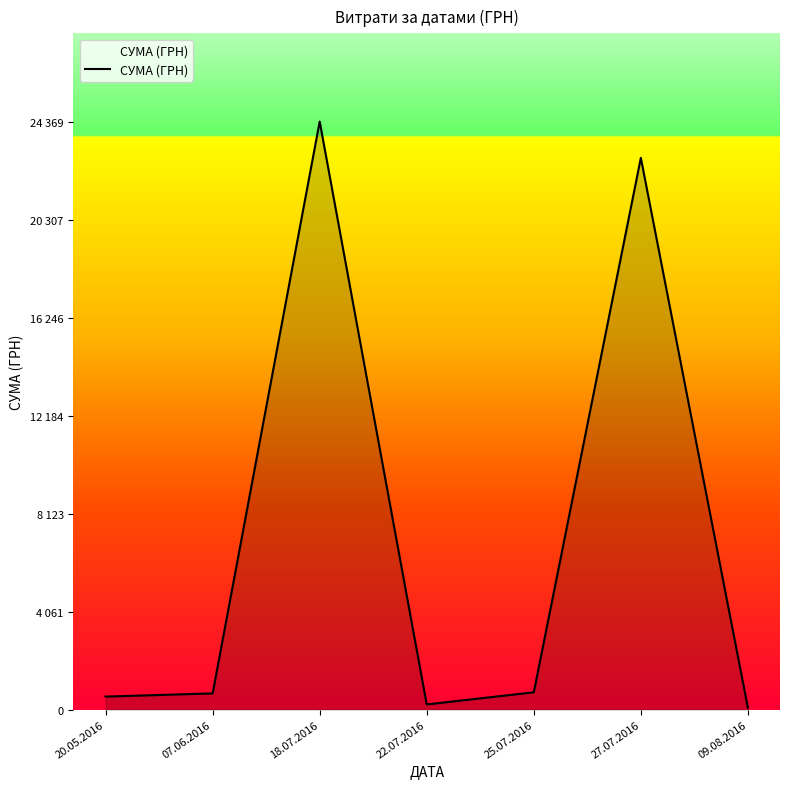

Between 25.07.2016 and 27.07.2016, which is larger?

27.07.2016